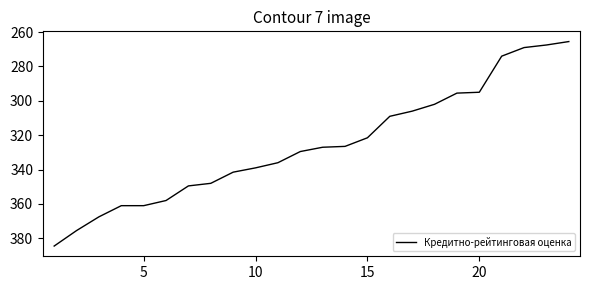

What is the greatest value displayed?

384.5